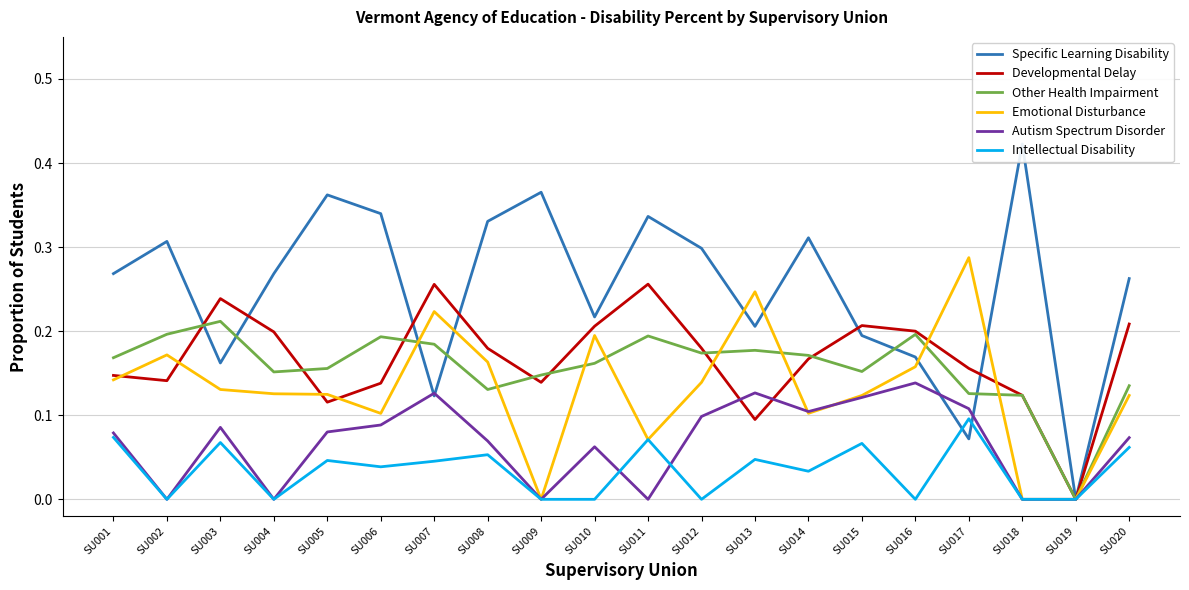

Rank the series at SU010 from highest to lowest value.

Specific Learning Disability, Developmental Delay, Emotional Disturbance, Other Health Impairment, Autism Spectrum Disorder, Intellectual Disability